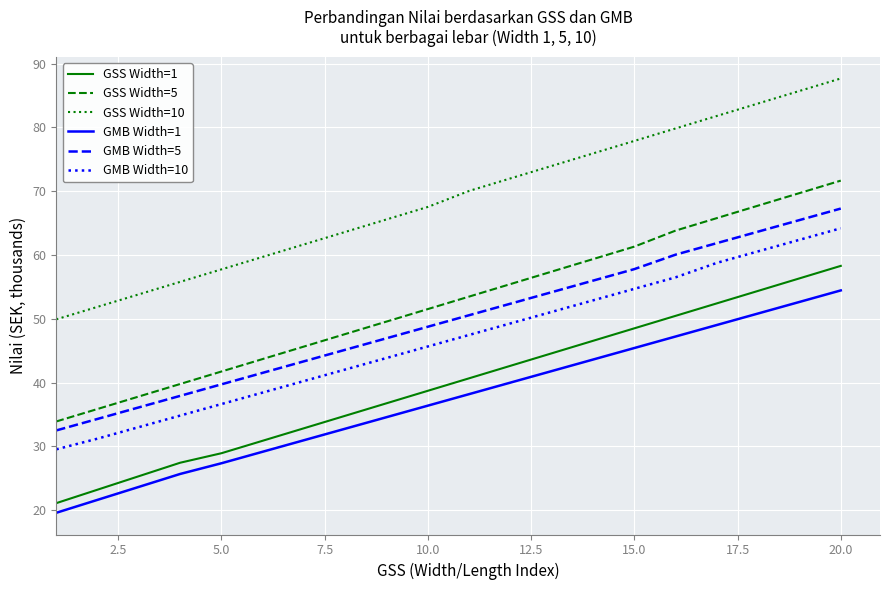

True or false: GSS Width=1 and GSS Width=10 cross at least once.

False